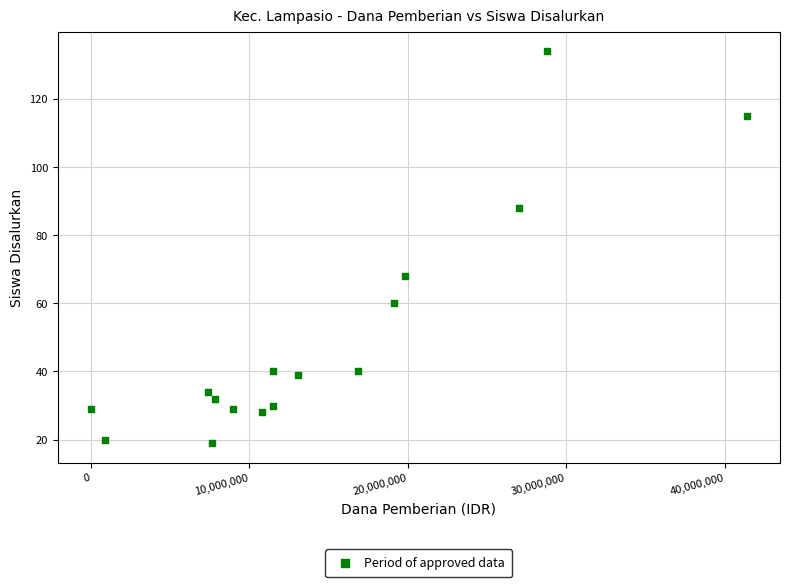

What is the range of X values (max minus min)?

41400000